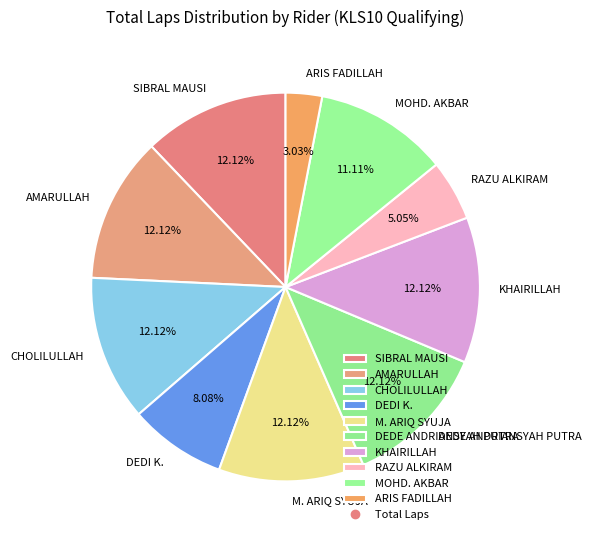

Is it true that RAZU ALKIRAM is 5% of the pie?

True